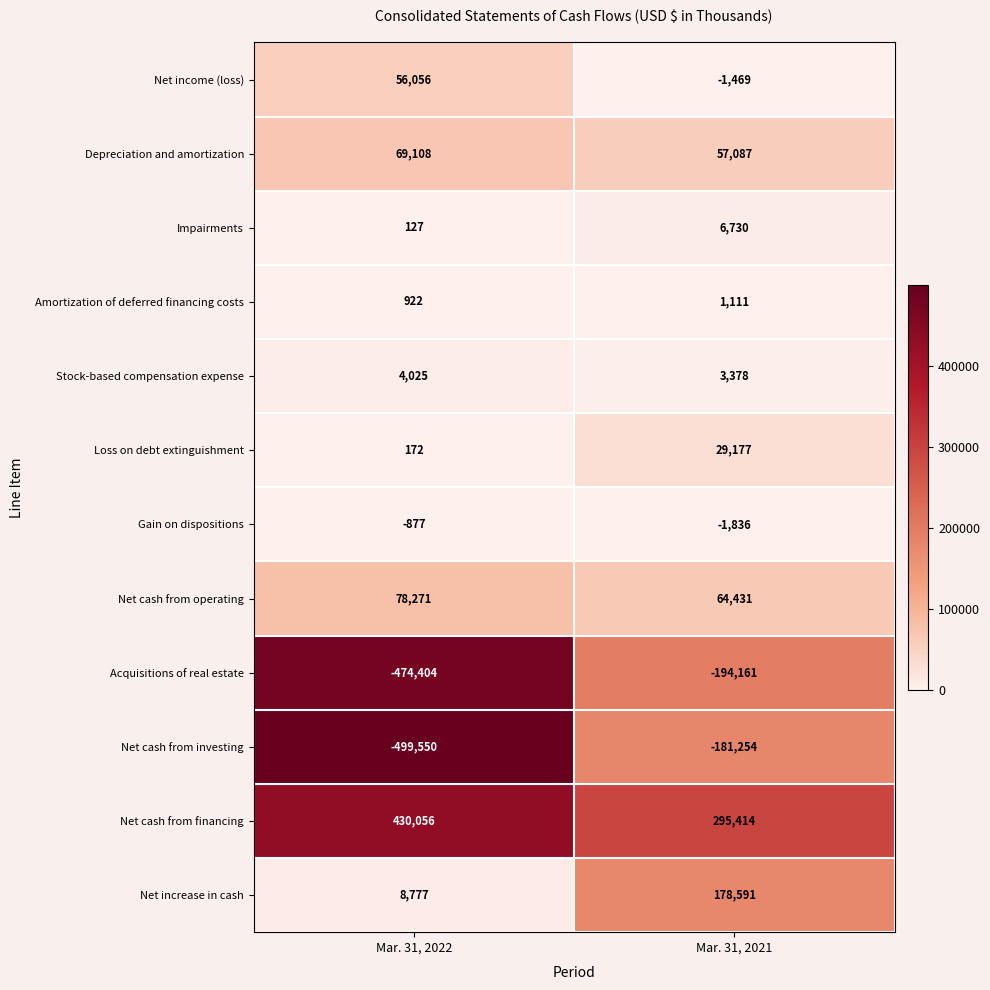

What is the total value across all series at Mar. 31, 2022?

-327317